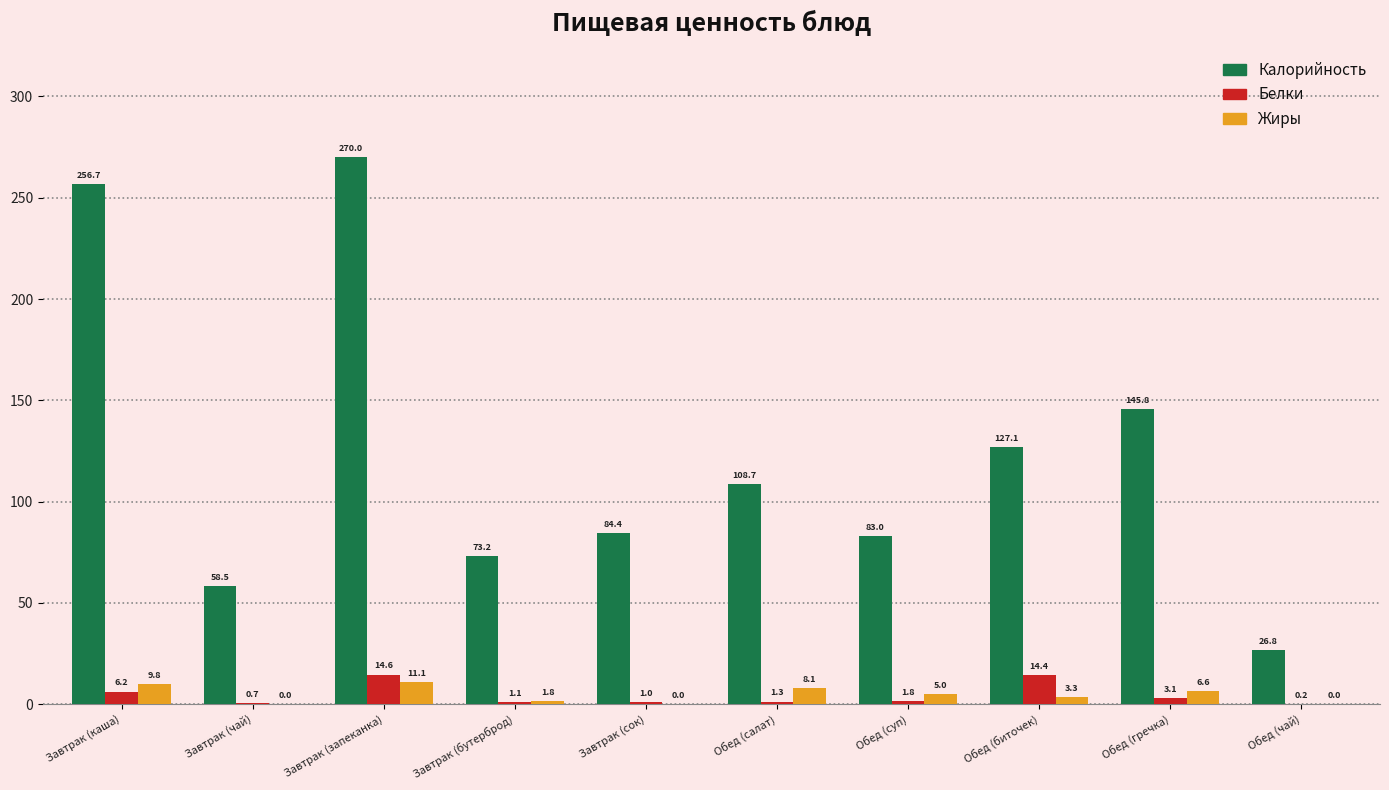

How many data points in Жиры are above 4?

5